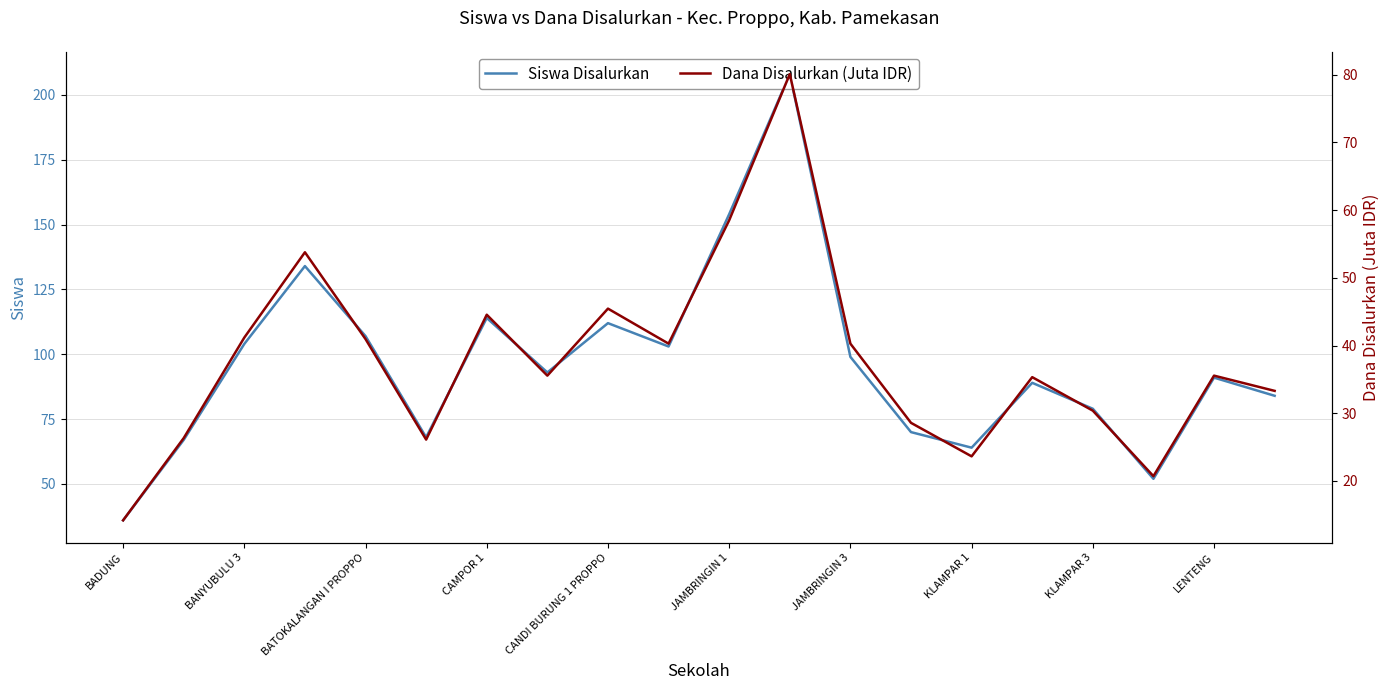

Which category has the lowest value in the Siswa Disalurkan series?

BADUNG